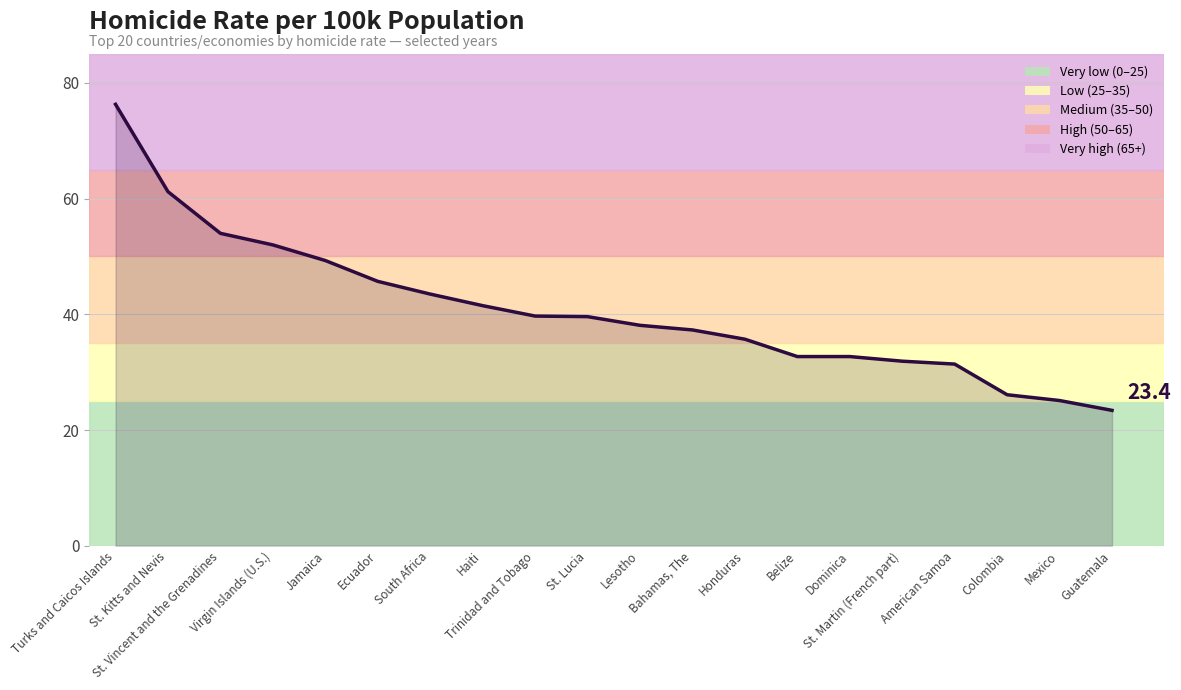

What is the maximum value shown in the chart?

76.3